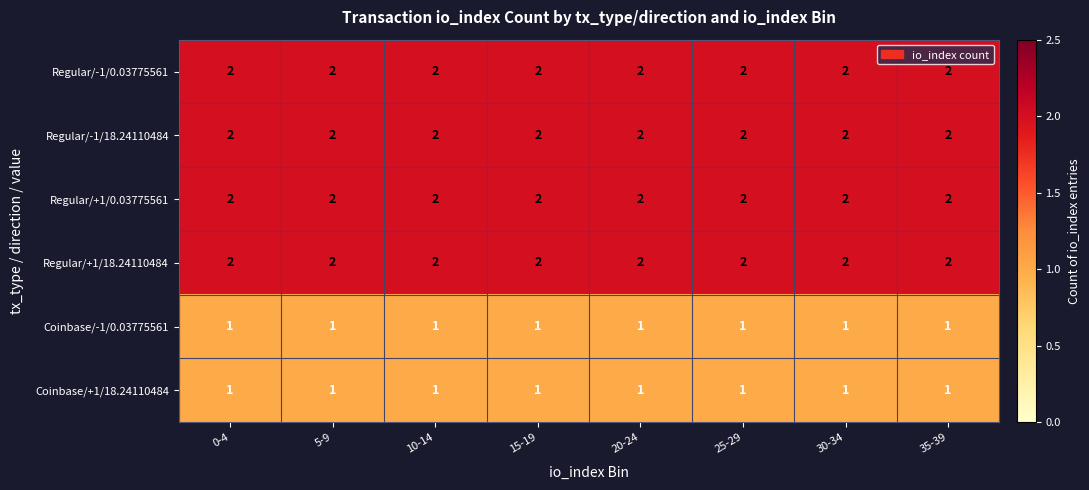

At how many categories does at least one series exceed 1?

8